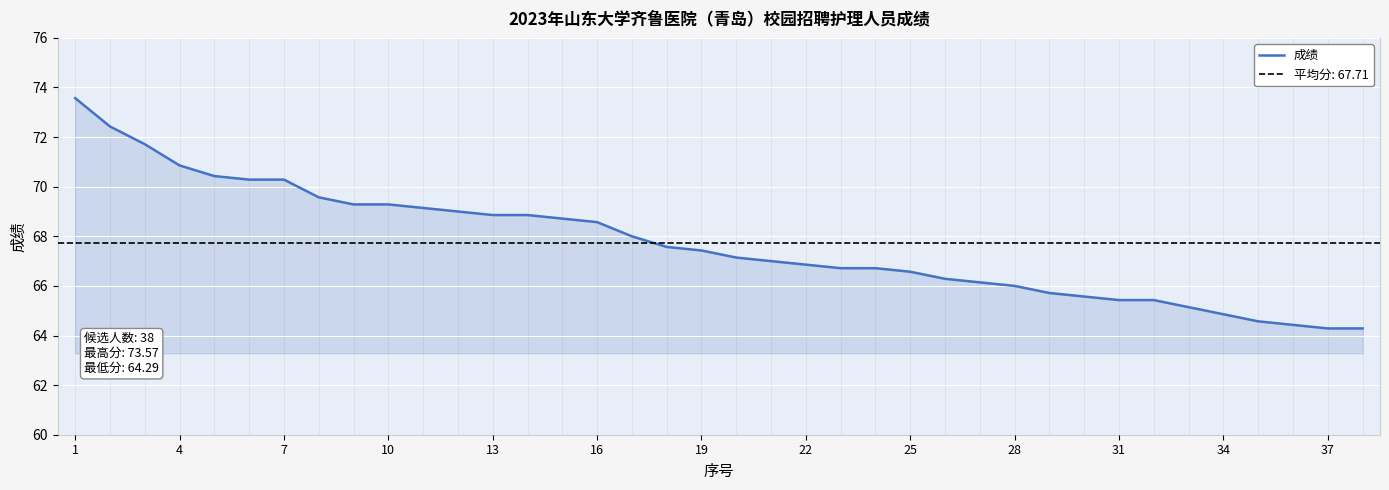

Count the number of data series in this chart.

1